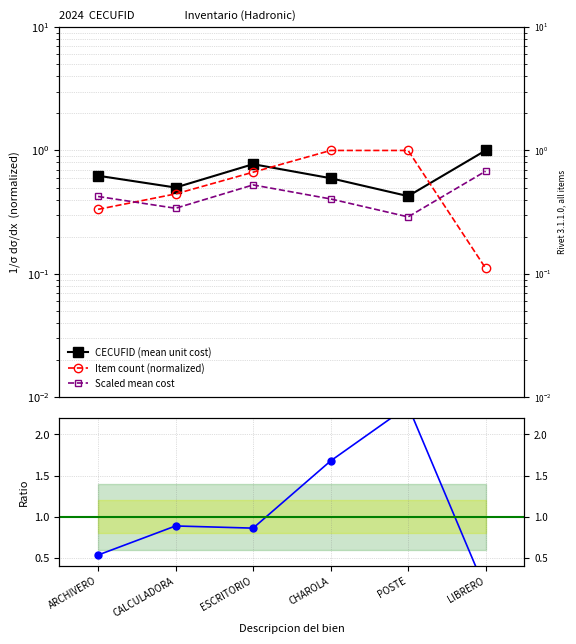

What is the sum of the Scaled mean cost values at CHAROLA and LIBRERO?

1.1